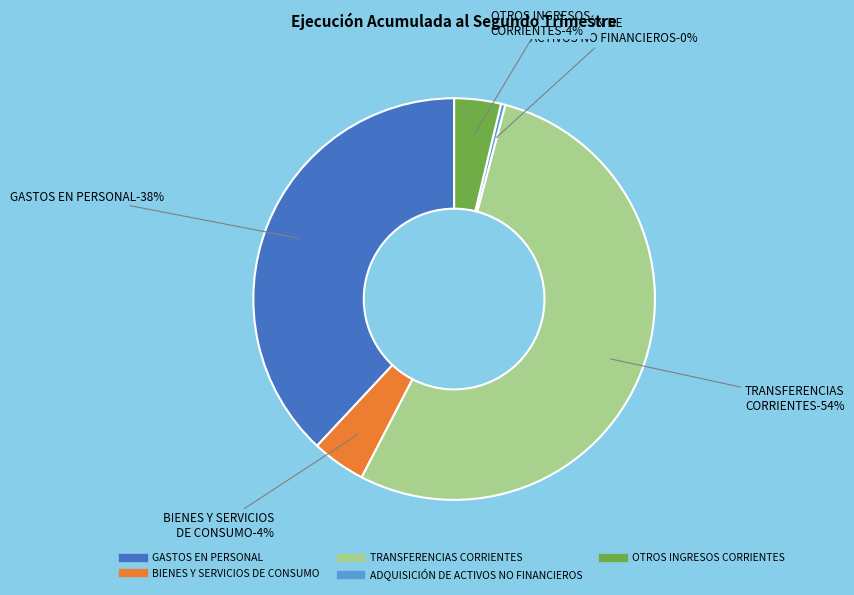

Which slice is the smallest?

ADQUISICIÓN DE ACTIVOS NO FINANCIEROS